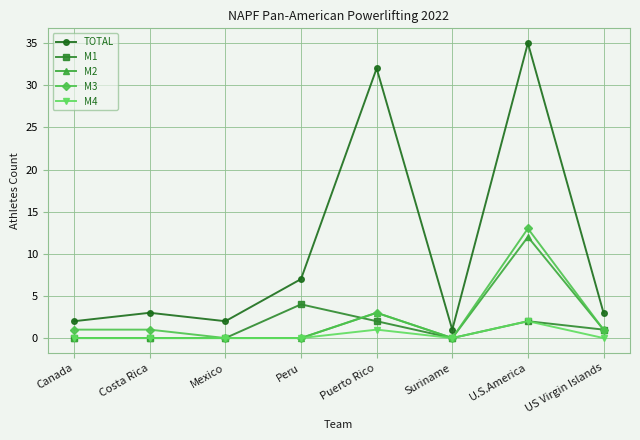

At which label is TOTAL closest to 18?

Peru